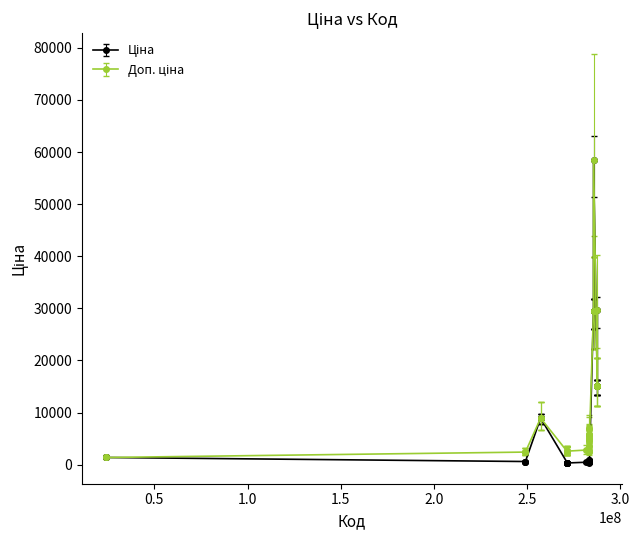

At how many categories does at least one series exceed 18465?

7